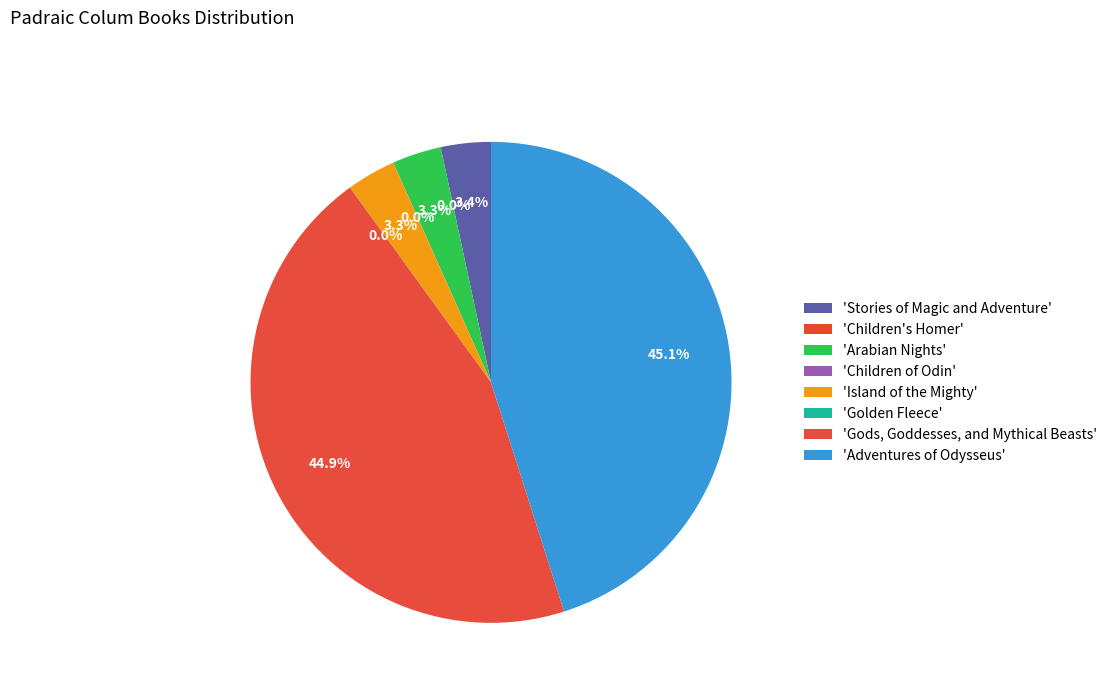

Is there a majority slice in this chart?

No